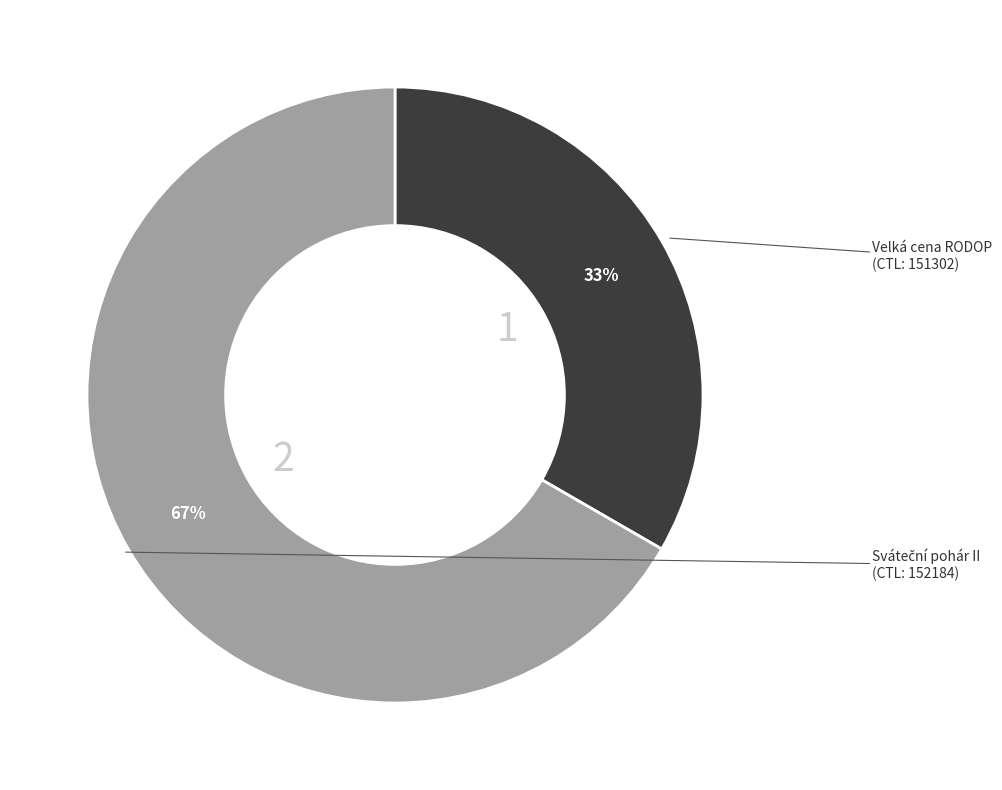

To the nearest percent, what is the average slice percentage?

50%